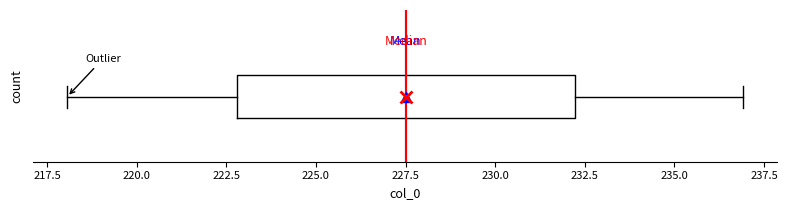

Read this box plot against the x-axis: the position of the median line, the range covered by the box, and the ends of both whiskers. The values are not printed on the chart, so give them approximately, as read against the axis.

median 227.5, box 223.0 to 232.0, whiskers 218.0 to 237.0